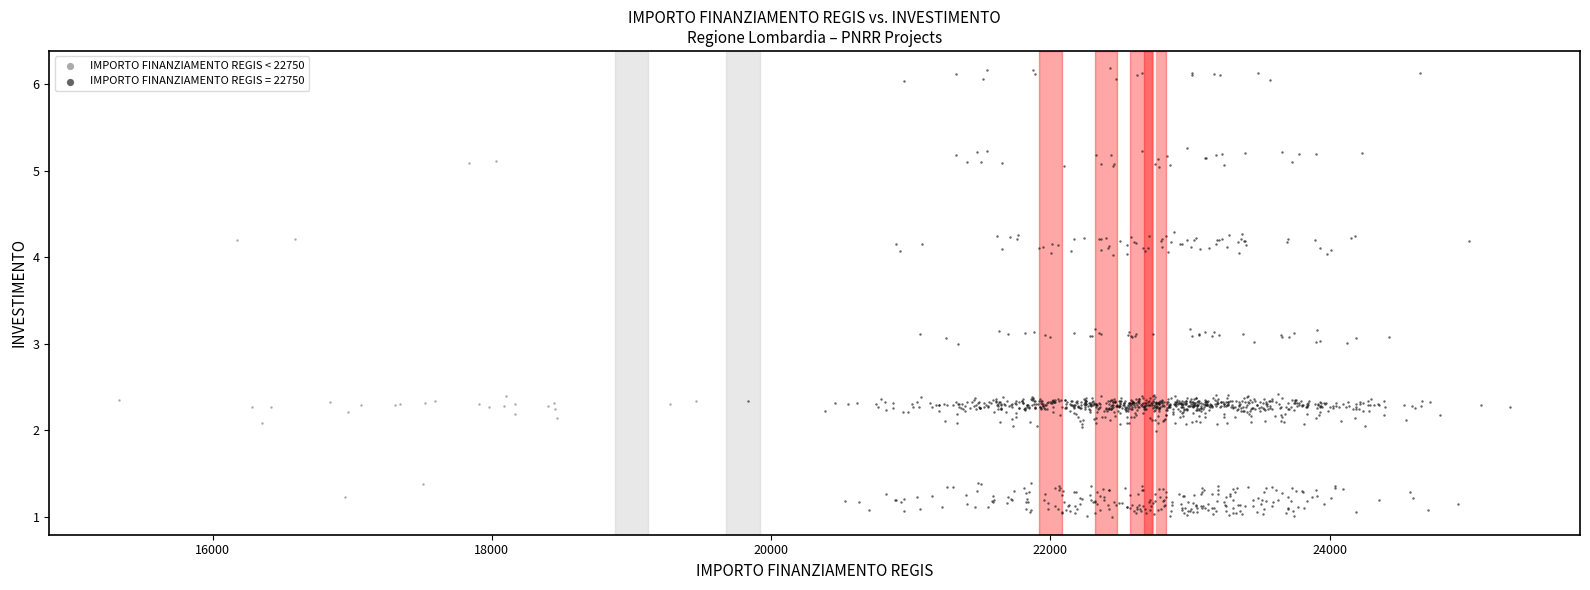

Which series contains the lowest Y value?

IMPORTO FINANZIAMENTO REGIS = 22750